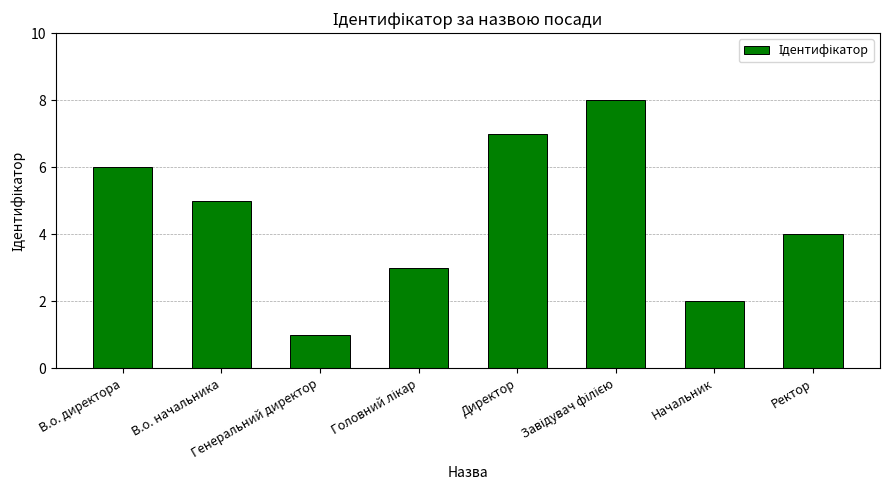

The value at В.о. директора is 11. True or false?

False